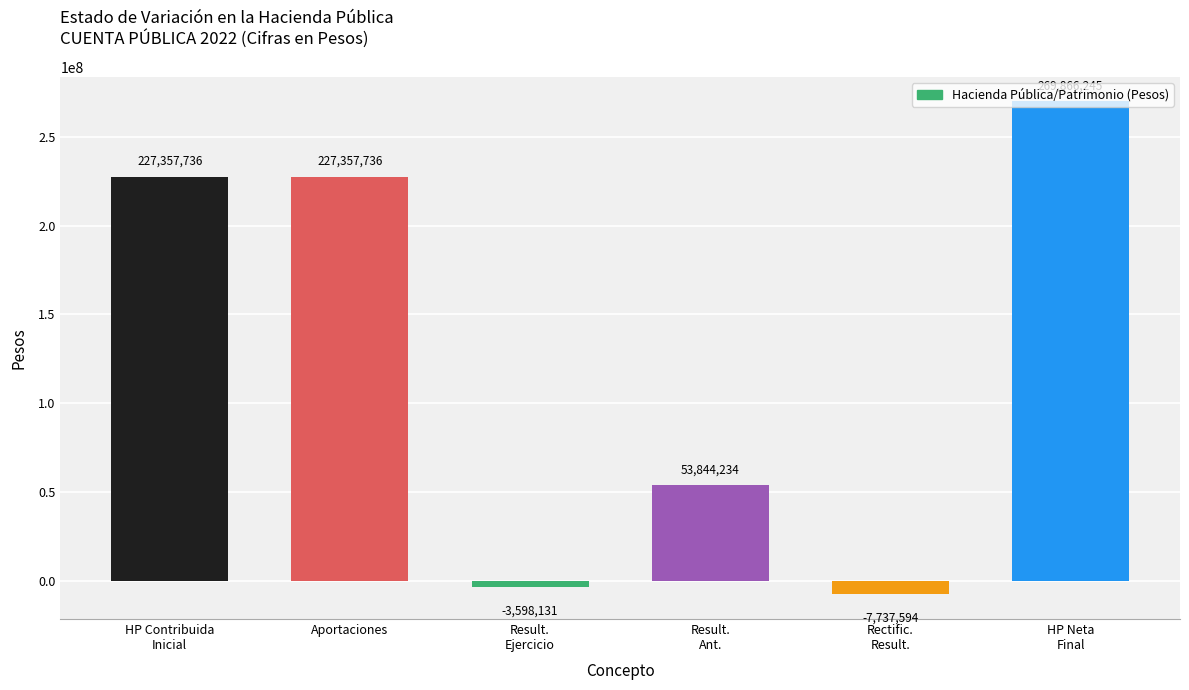

How many values are above zero?

4